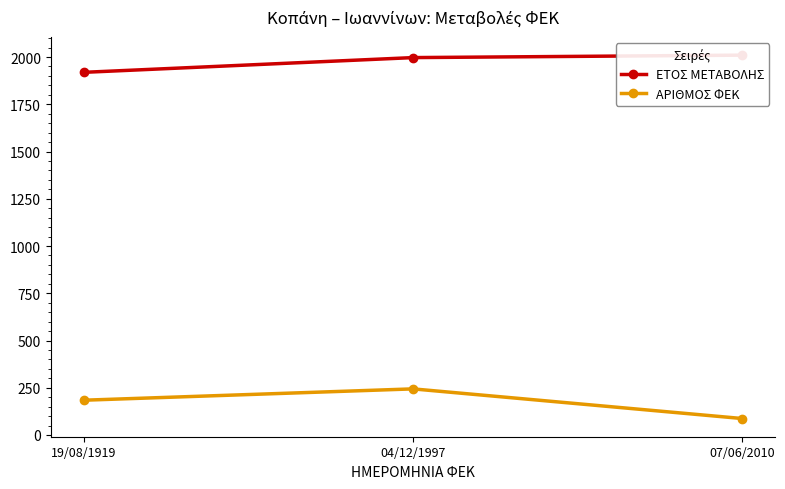

What is the label of the 2nd point from the right?

04/12/1997